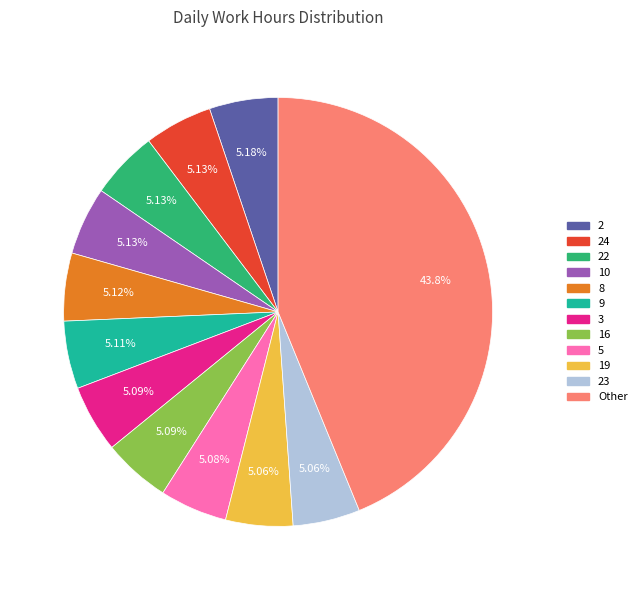

Is there any slice that represents more than half of the pie?

No